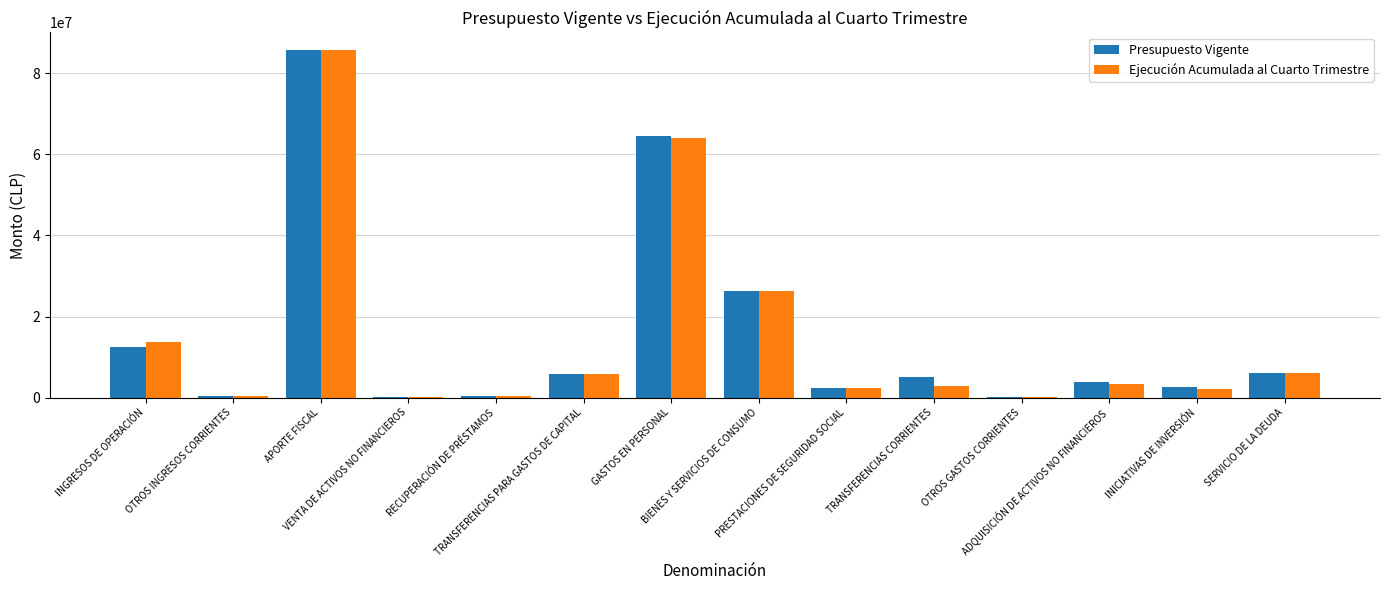

What is the sum of all Presupuesto Vigente values?

216048752